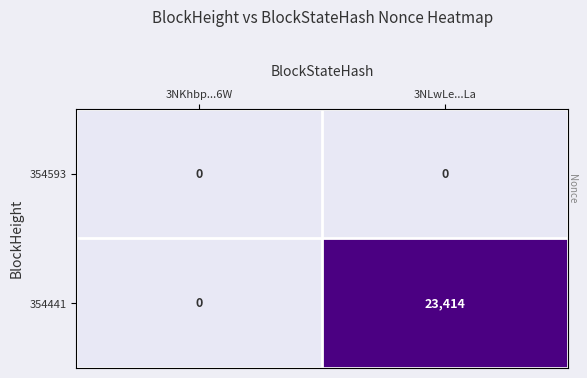

Reading right to left, extract all data points from this chart.

354593: 3NLwLe...La=0	3NKhbp...6W=0
354441: 3NLwLe...La=23414	3NKhbp...6W=0